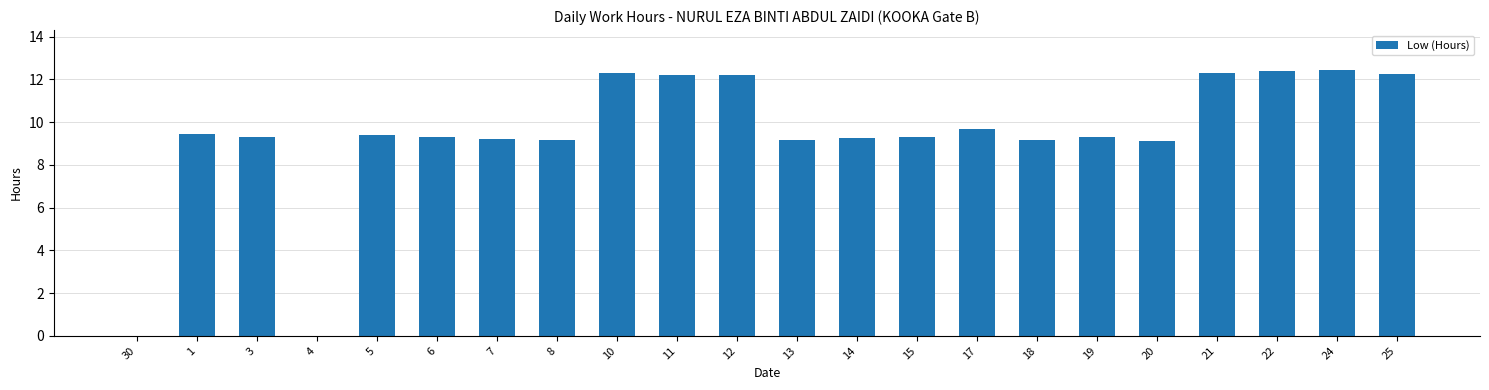

What is the sum of the values at 10 and 11?

24.5